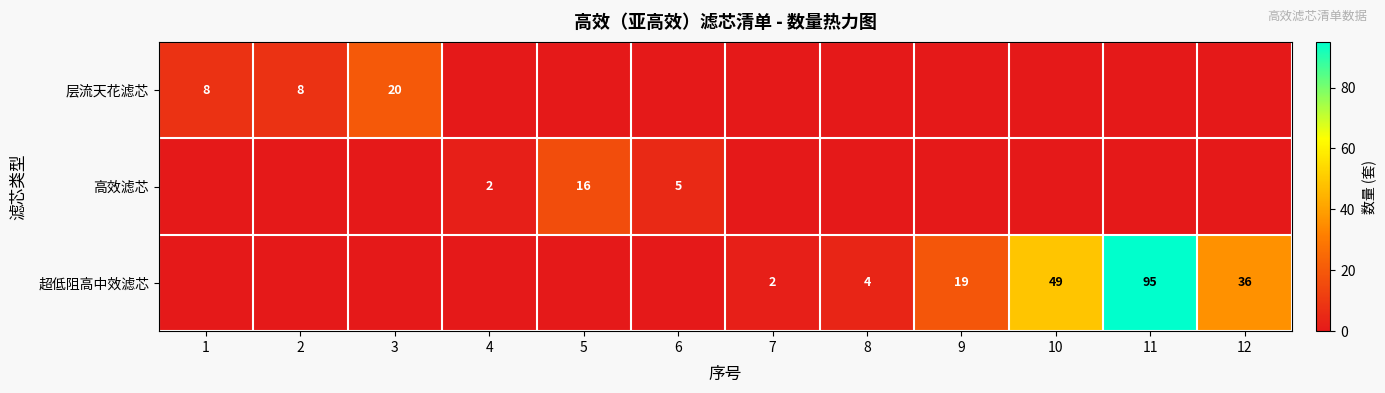

At which category is the sum across all series the highest?

11